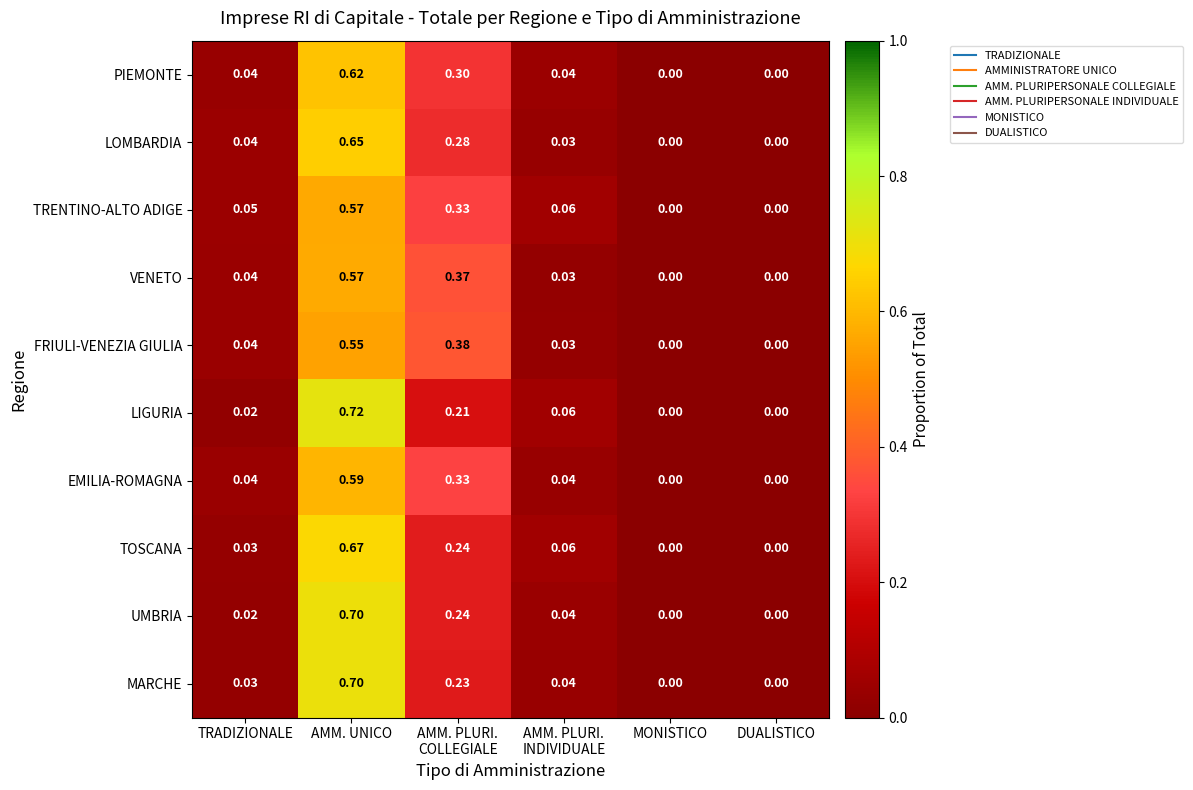

Which category has the highest value in the PIEMONTE series?

AMM. UNICO